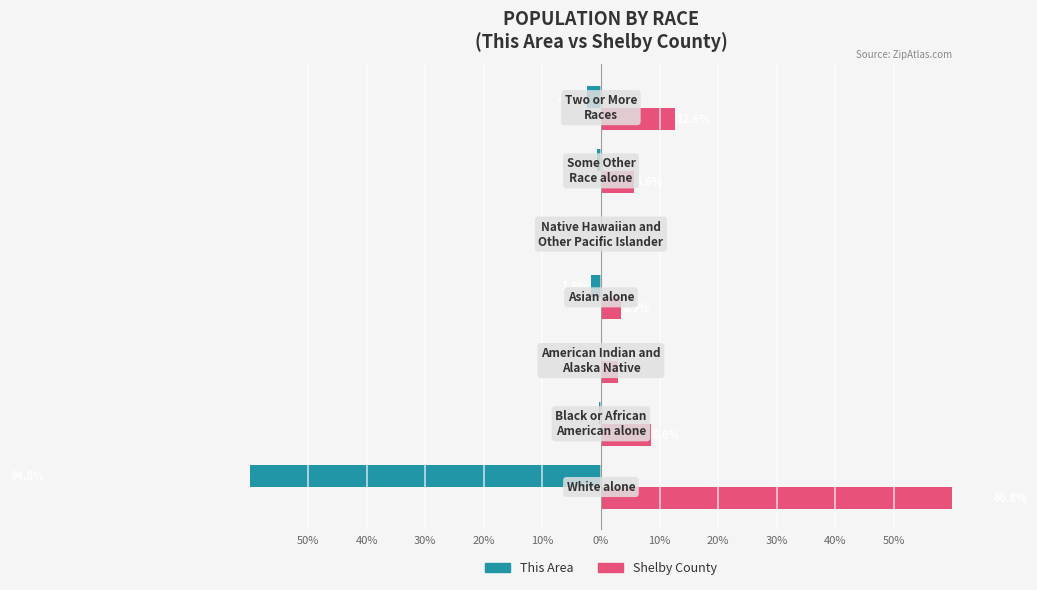

True or false: This Area has a value of -135.2 at 50%.

False